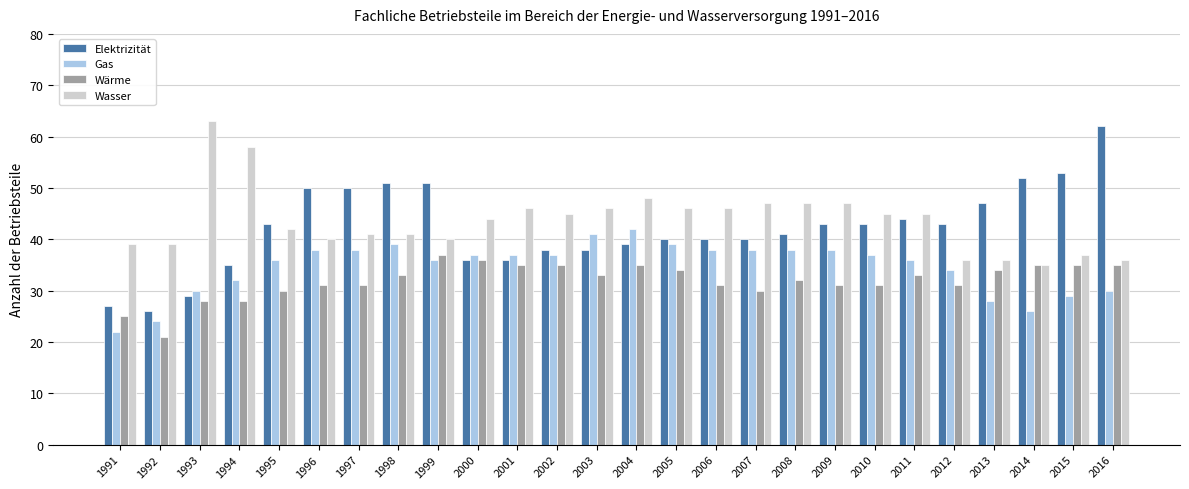

Is it true that Wärme equals 20 at 1998?

False